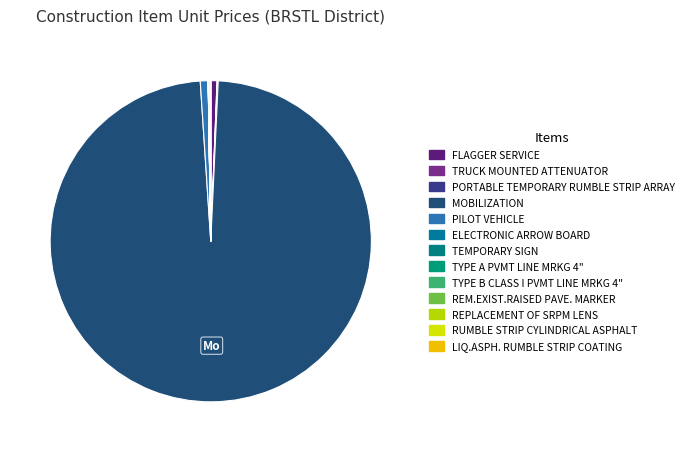

Between FLAGGER SERVICE and TEMPORARY SIGN, which is larger?

FLAGGER SERVICE